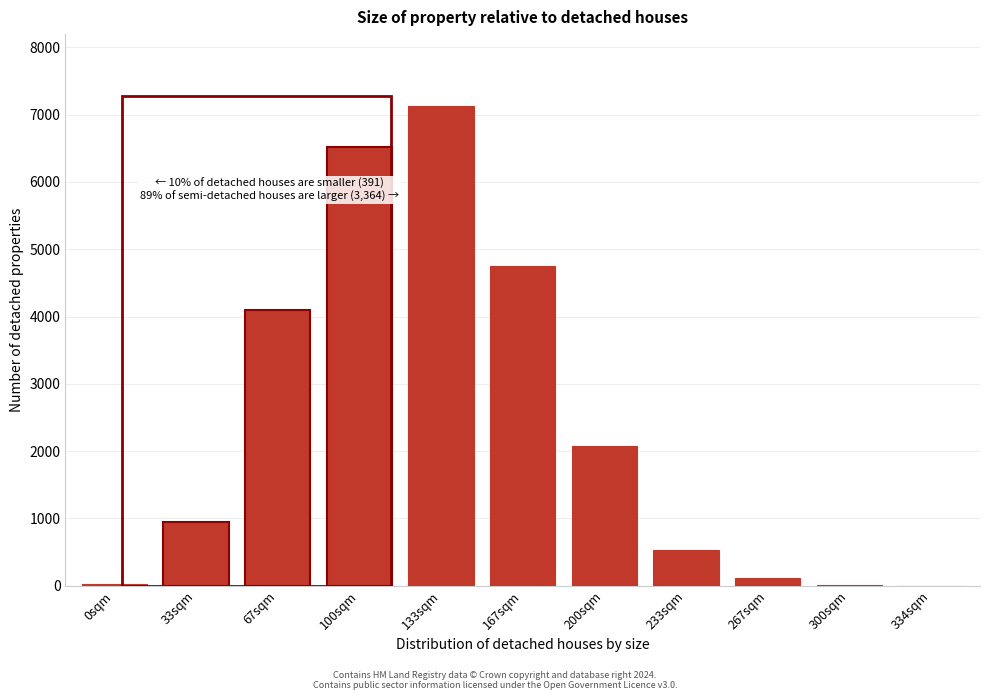

What is the sum of all values?

26199.9